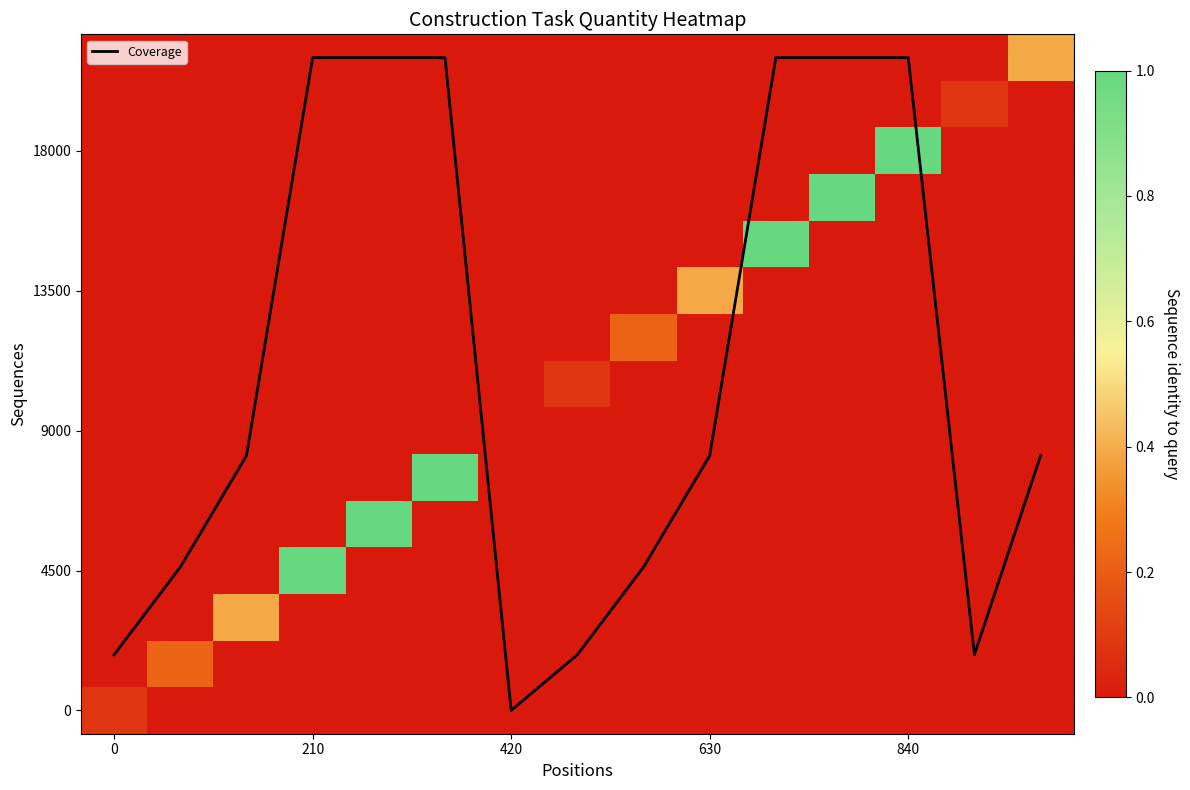

Which series has the widest spread of values?

Coverage